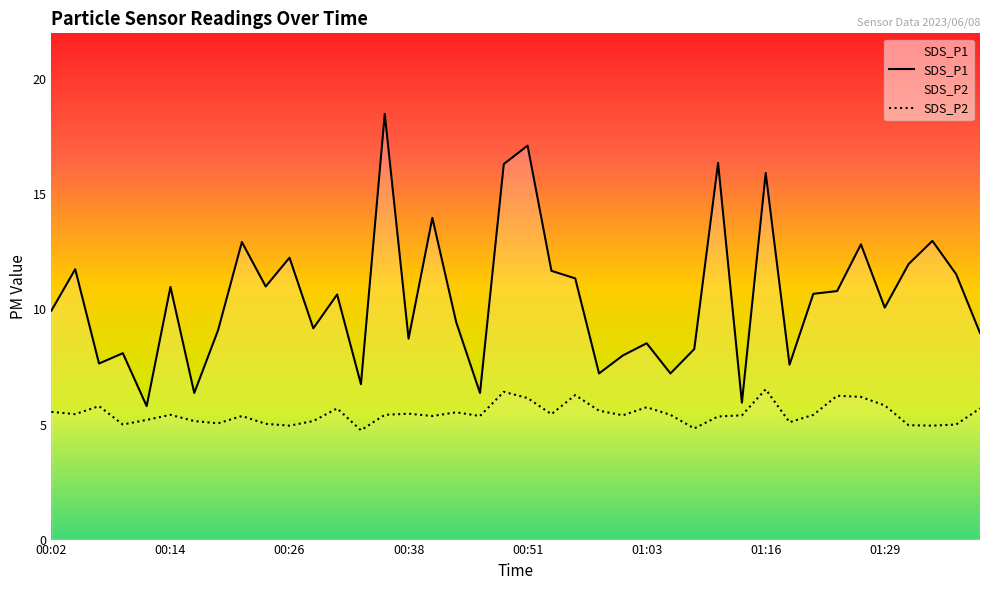

Where is SDS_P2 nearest to the value 5?

00:09